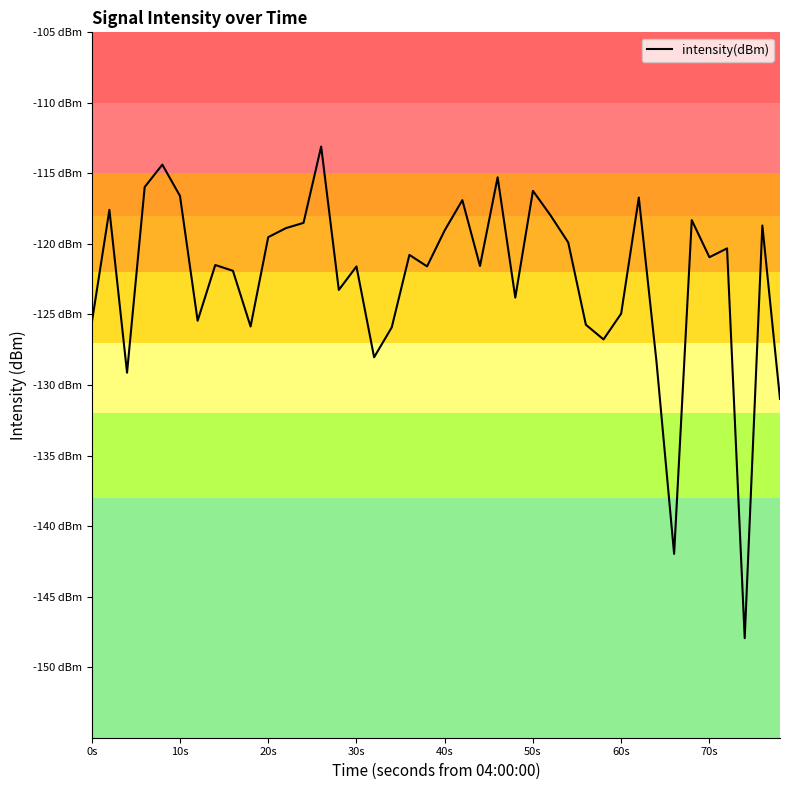

Is this an area chart (filled region under the line)?

No